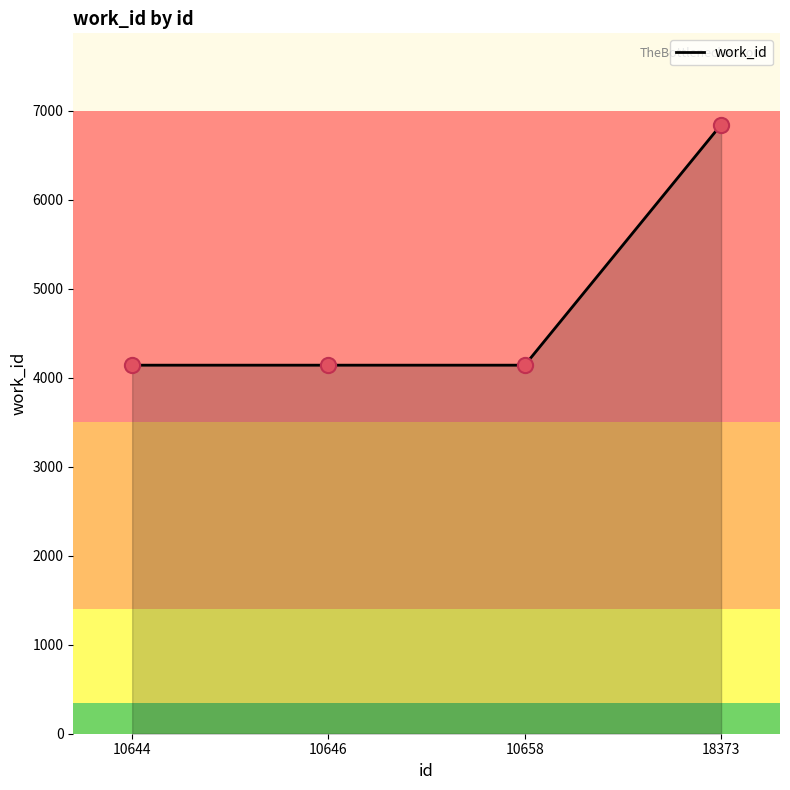

Which has a higher value, 18373 or 10658?

18373